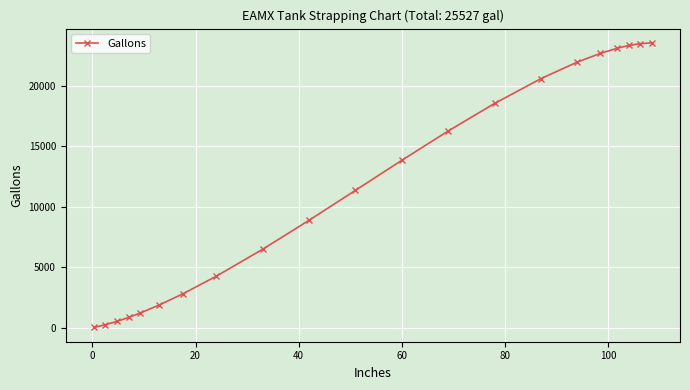

What is the average value?

11711